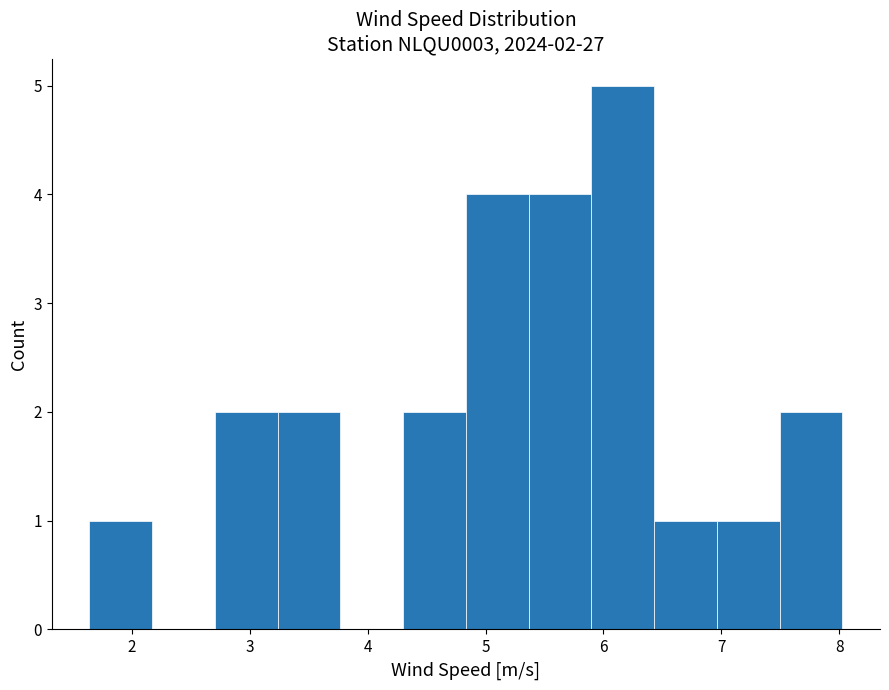

Over which range of the x-axis is the bar tallest?

5.9 to 6.4